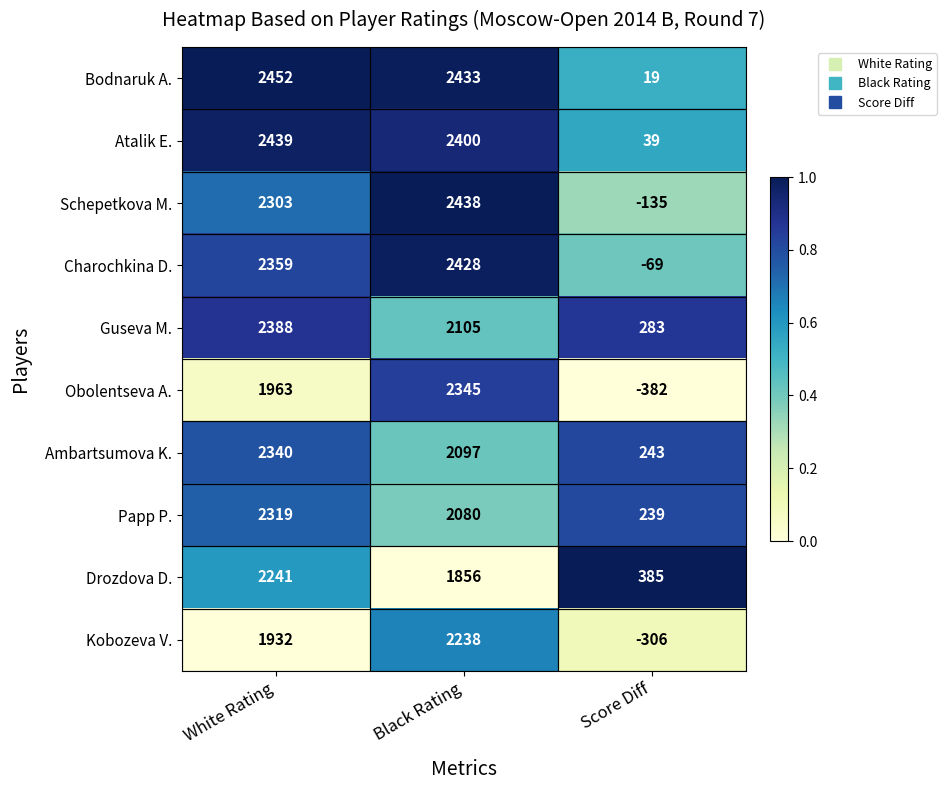

Rank the series at Score Diff from highest to lowest value.

Drozdova D., Guseva M., Ambartsumova K., Papp P., Atalik E., Bodnaruk A., Charochkina D., Schepetkova M., Kobozeva V., Obolentseva A.